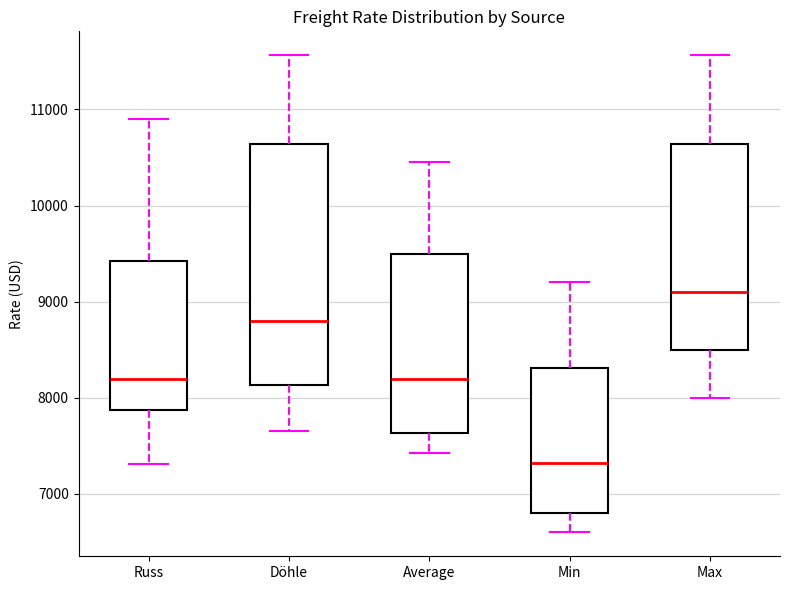

Where does the lower whisker of the box for Russ end on the y-axis? The values are not printed on the chart, so give them approximately, as read against the axis.

7300